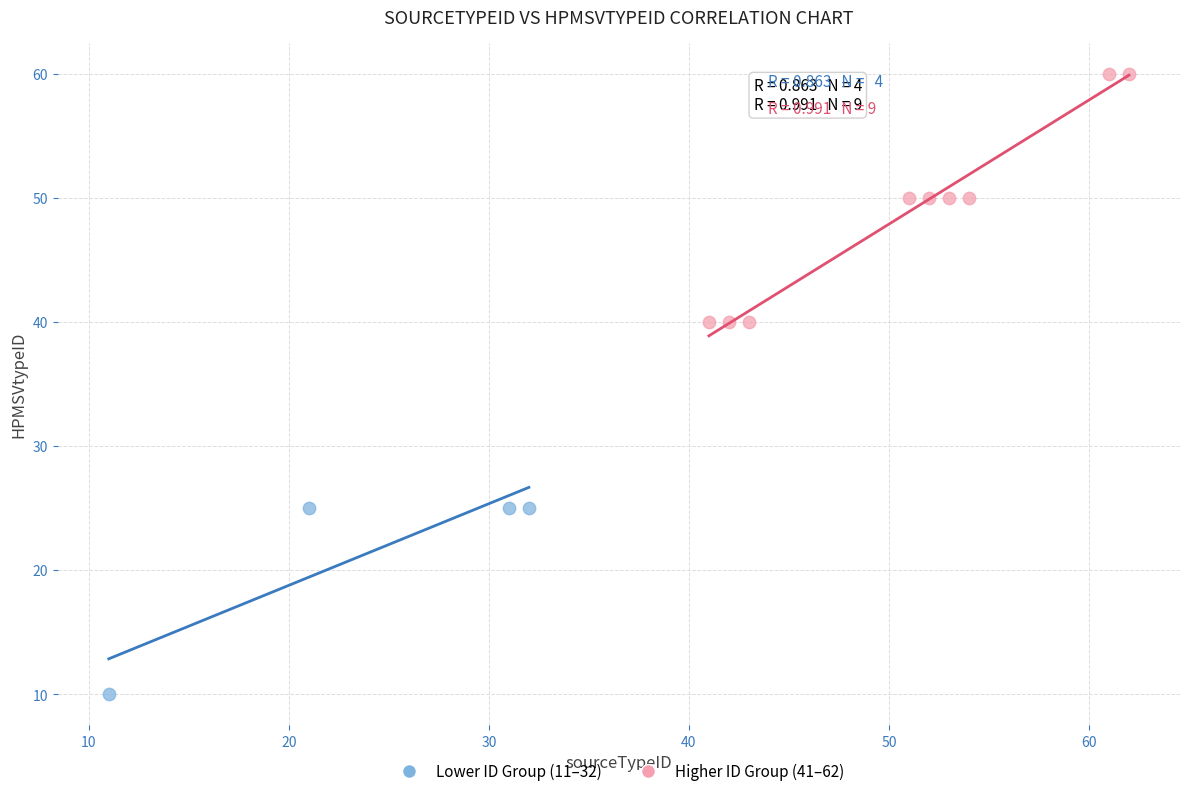

Which series has the widest spread of Y values?

Higher ID Group (41–62)